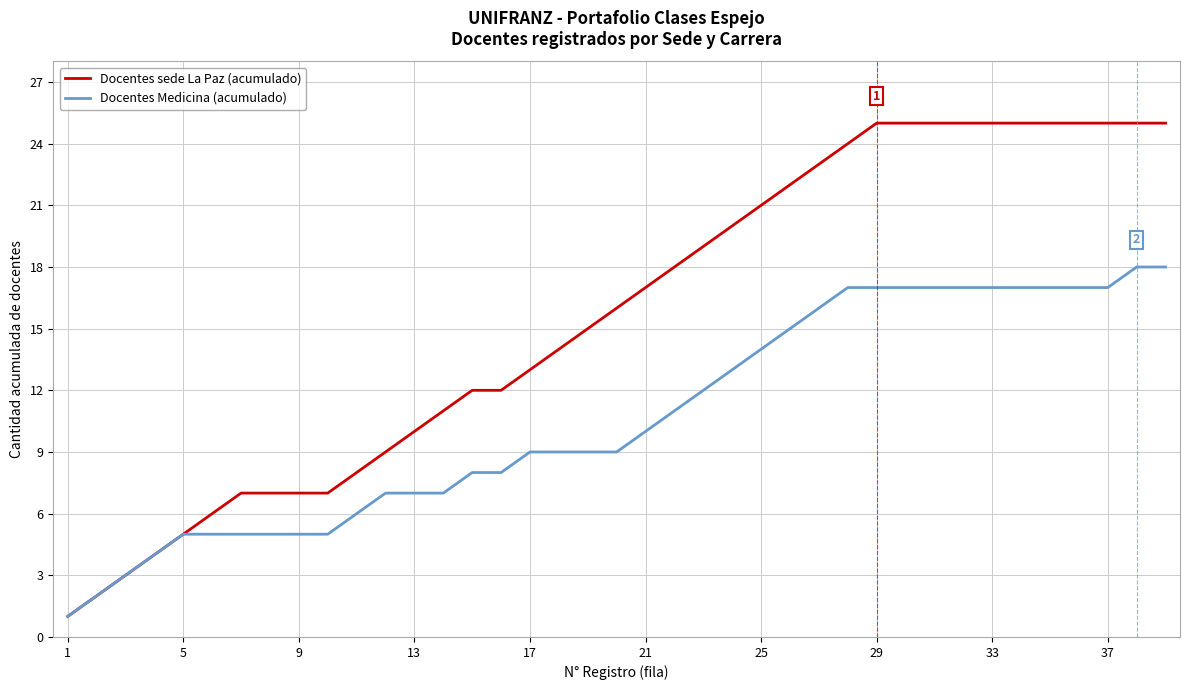

Which series has the largest total across all categories?

Docentes sede La Paz (acumulado)